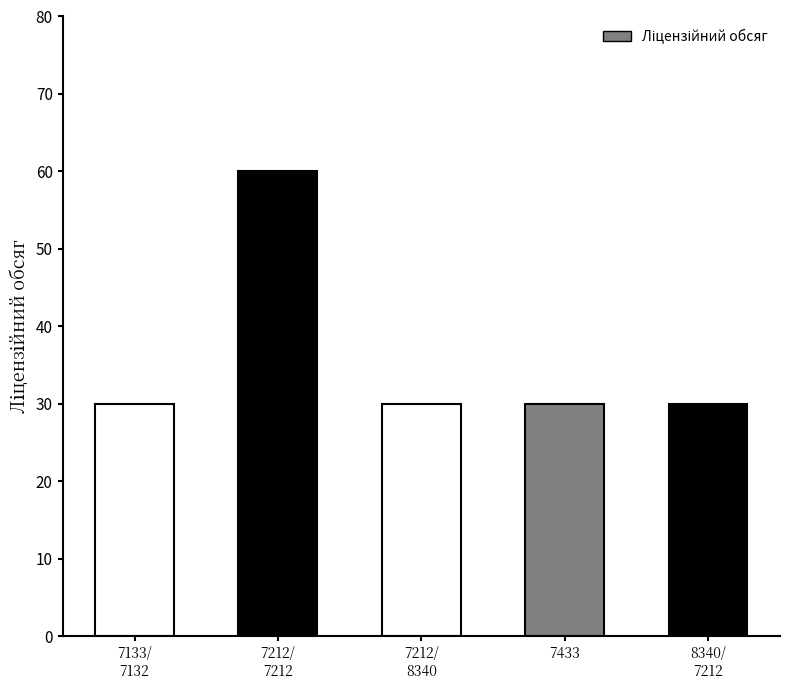

Which category has the highest value across all series?

7212/
7212